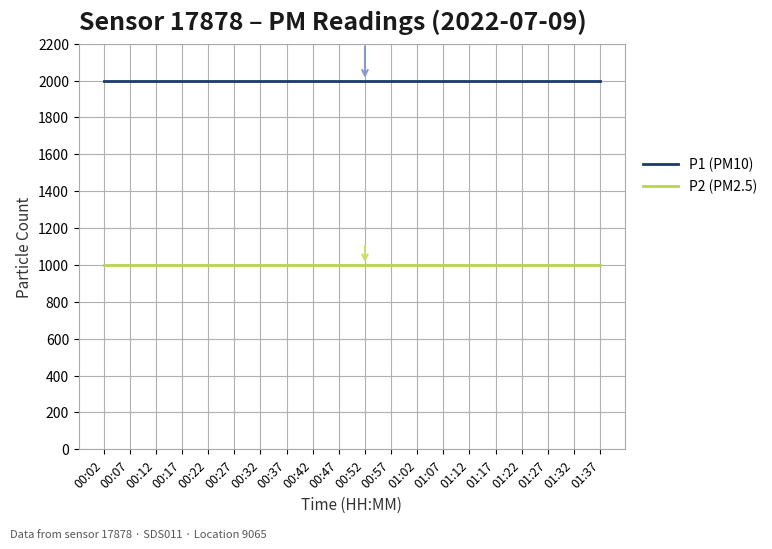

True or false: P1 (PM10) and P2 (PM2.5) intersect in this chart.

False